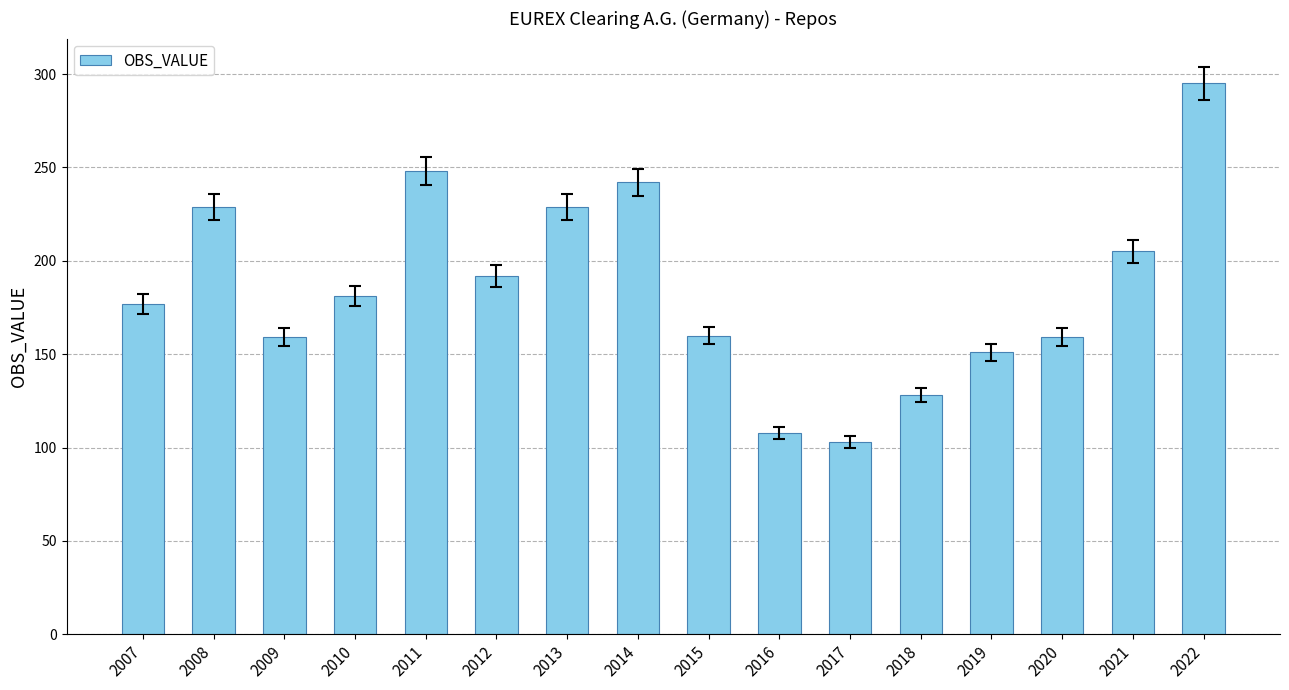

What is the smallest value displayed?

103